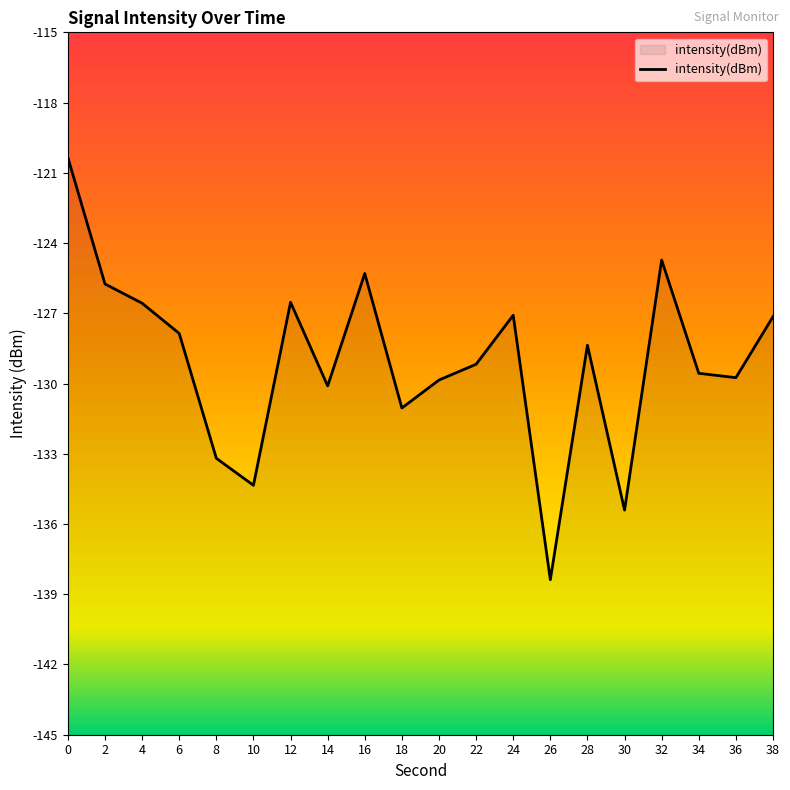

At which label is the value closest to -129?

22